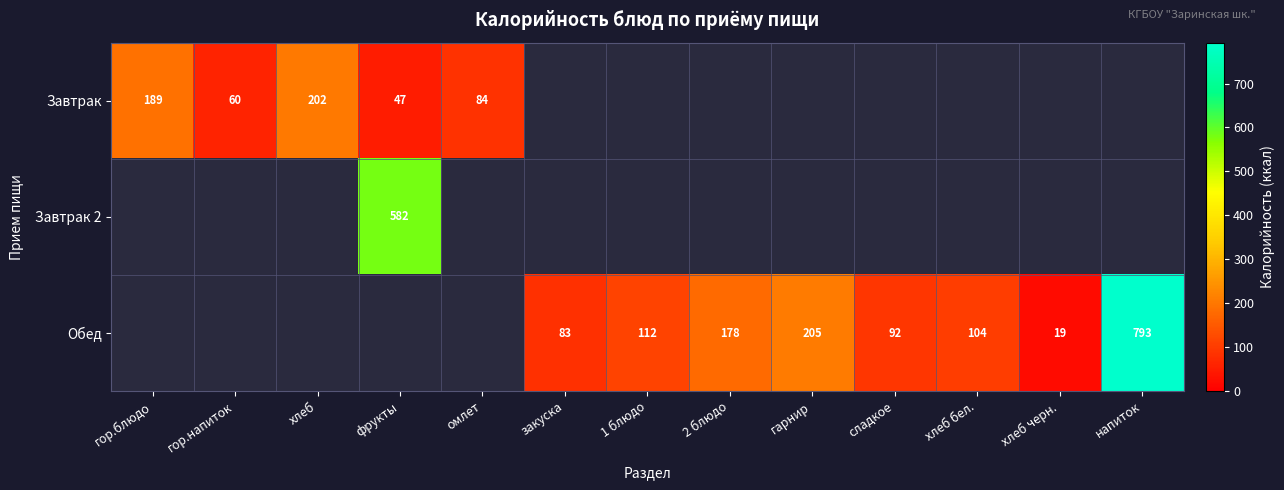

True or false: Завтрак has a value of 44 at хлеб.

False